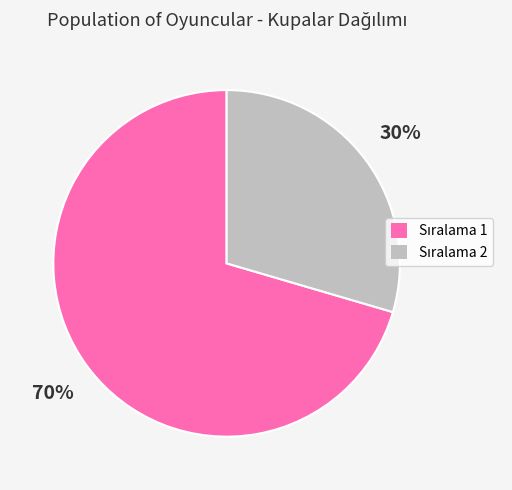

To the nearest percent, what is the average slice percentage?

50%